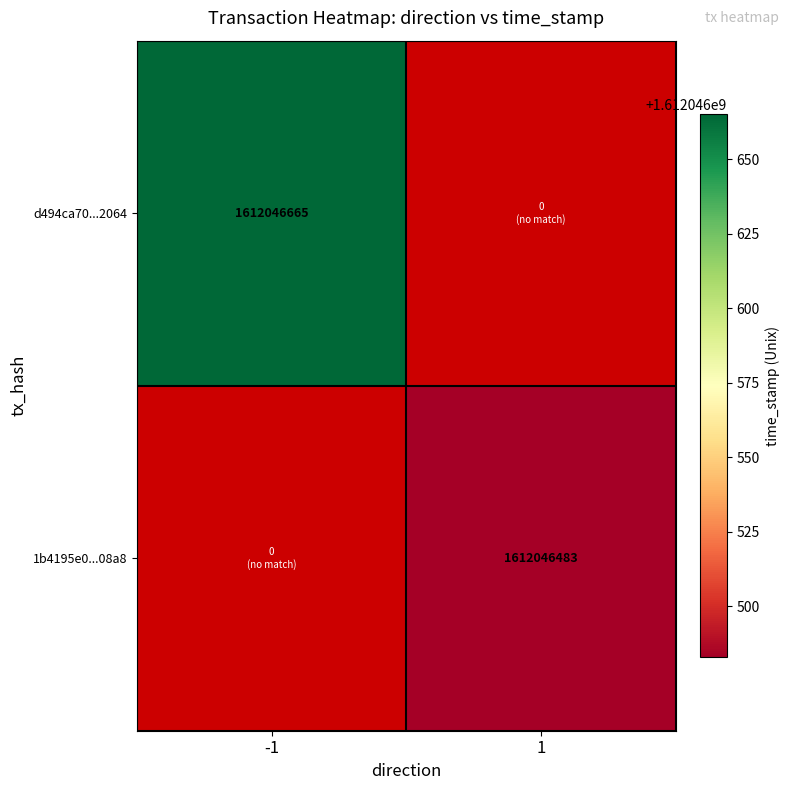

True or false: 1b4195e0ccd715d4bc0c62fe66105e2206080a8 has a value of 0 at -1.

True